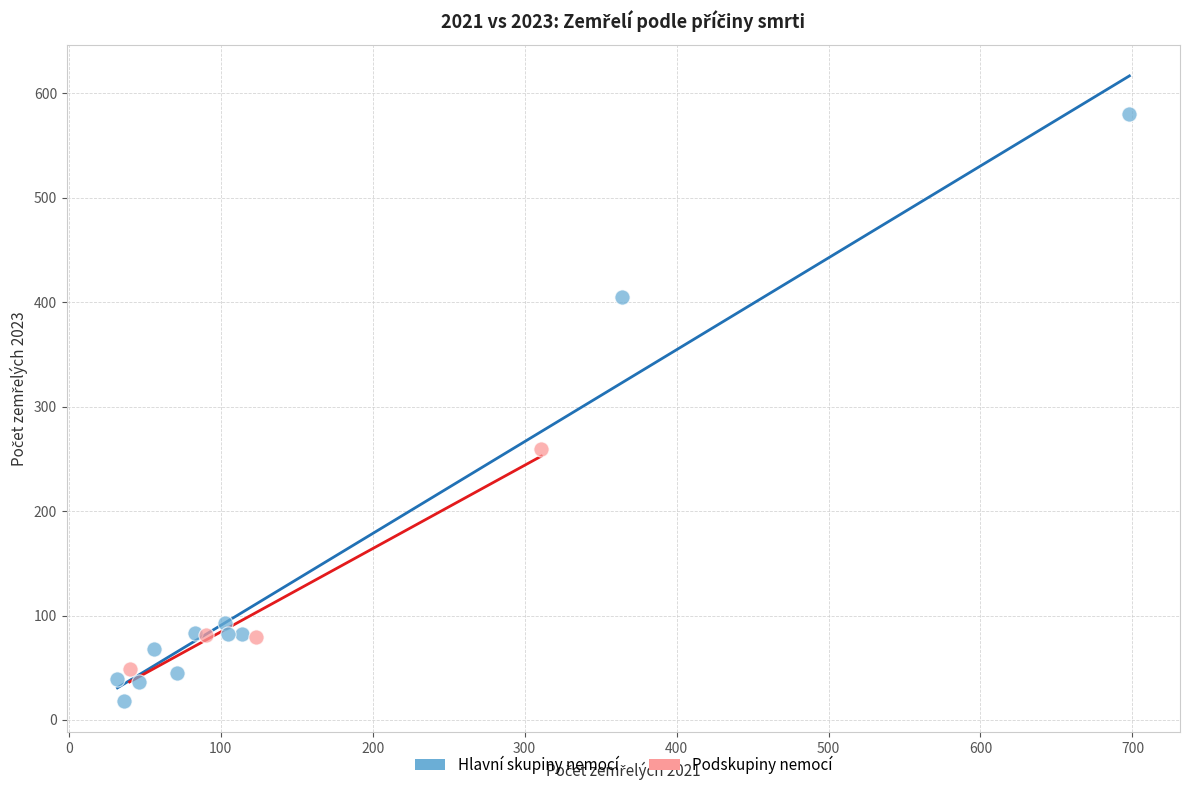

Which series contains the highest Y value?

Hlavní skupiny nemocí